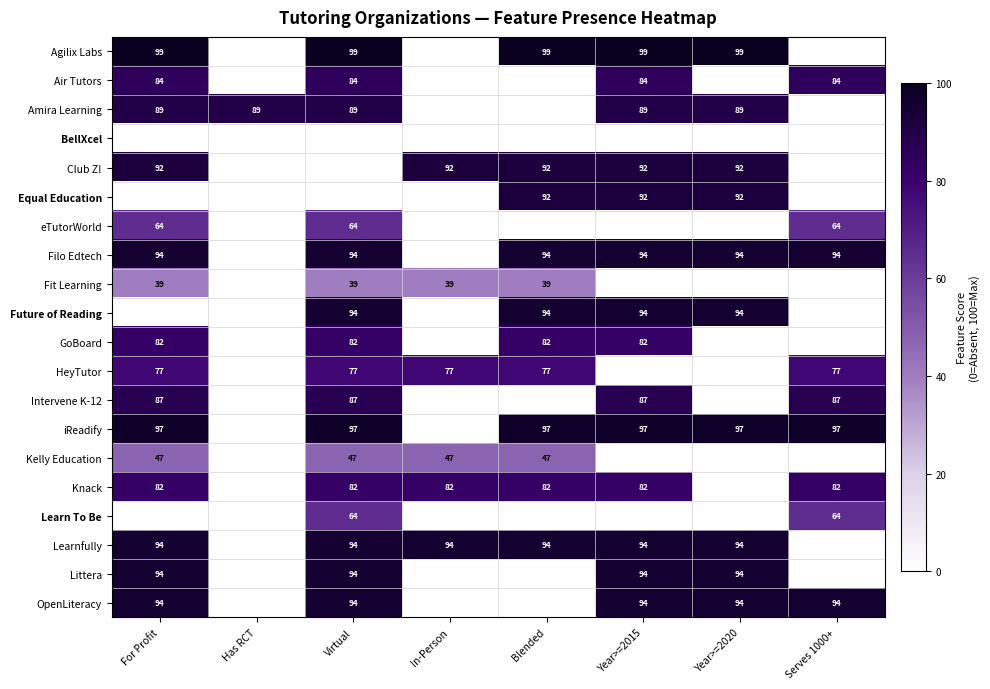

What is the sum of the Amira Learning values at Year>=2020 and Has RCT?

178